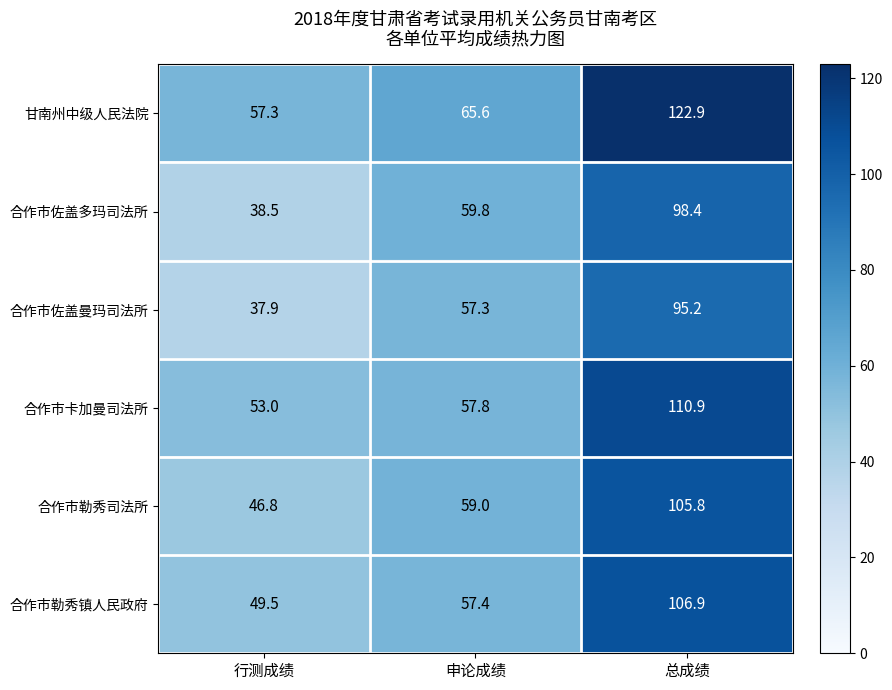

At which label does 甘南州中级人民法院 first exceed 65?

申论成绩